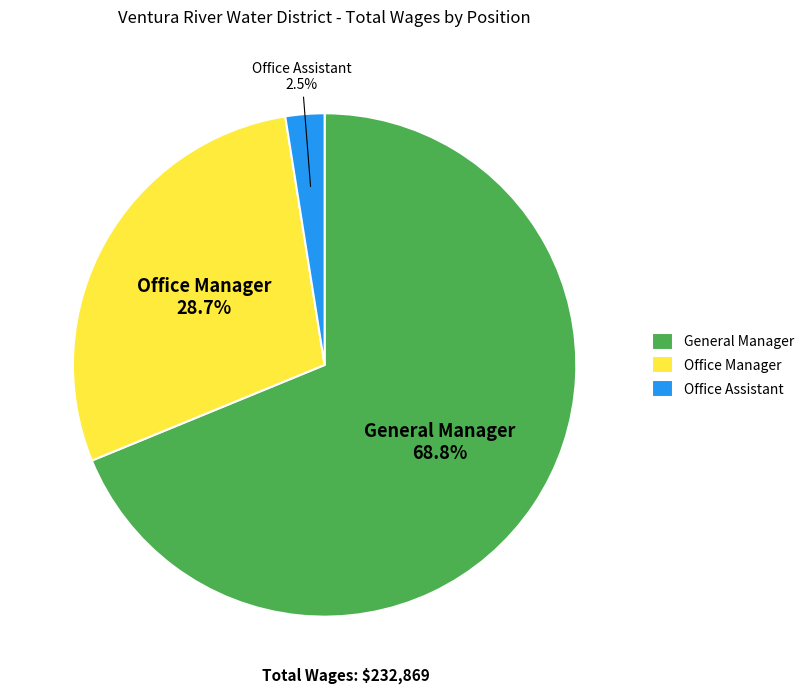

Do Office Manager and Office Assistant together represent more than half of the pie?

No